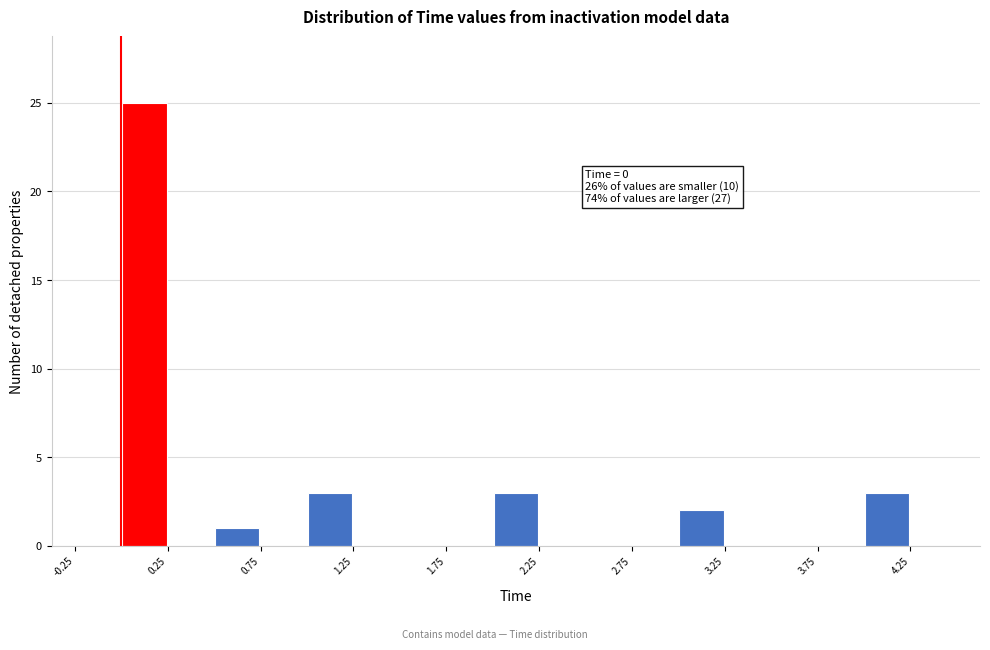

Over which range of the x-axis is the bar tallest?

0.00 to 0.25